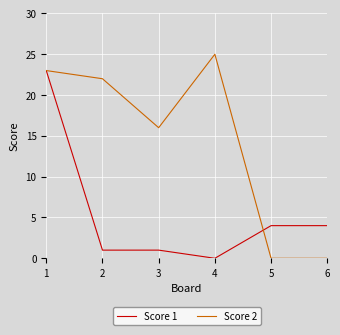

True or false: Score 1 has more than 2 interior local peaks.

False